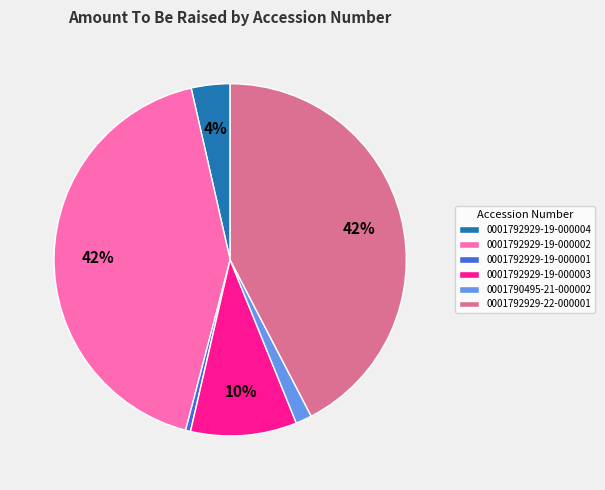

How many segments does this pie chart have?

6